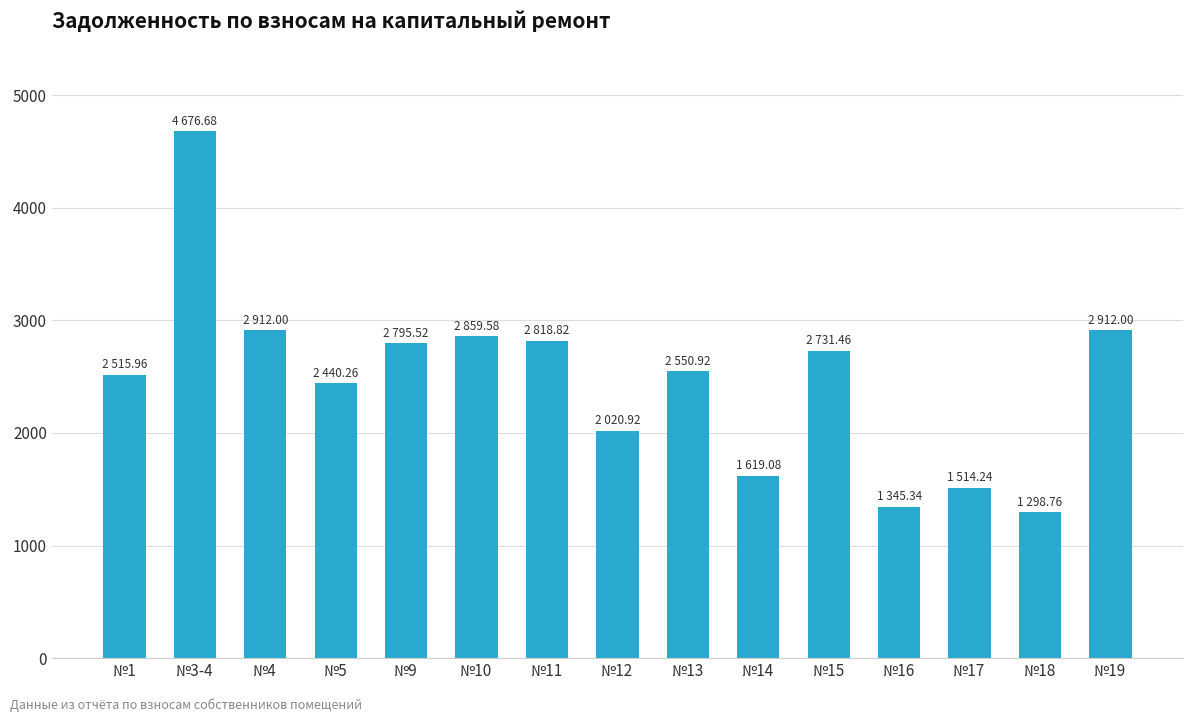

What is the difference between the second highest and second lowest values?

1566.7